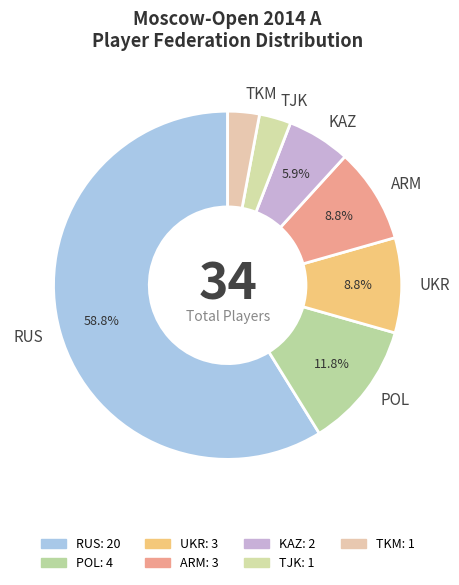

Is there any slice that represents more than half of the pie?

Yes